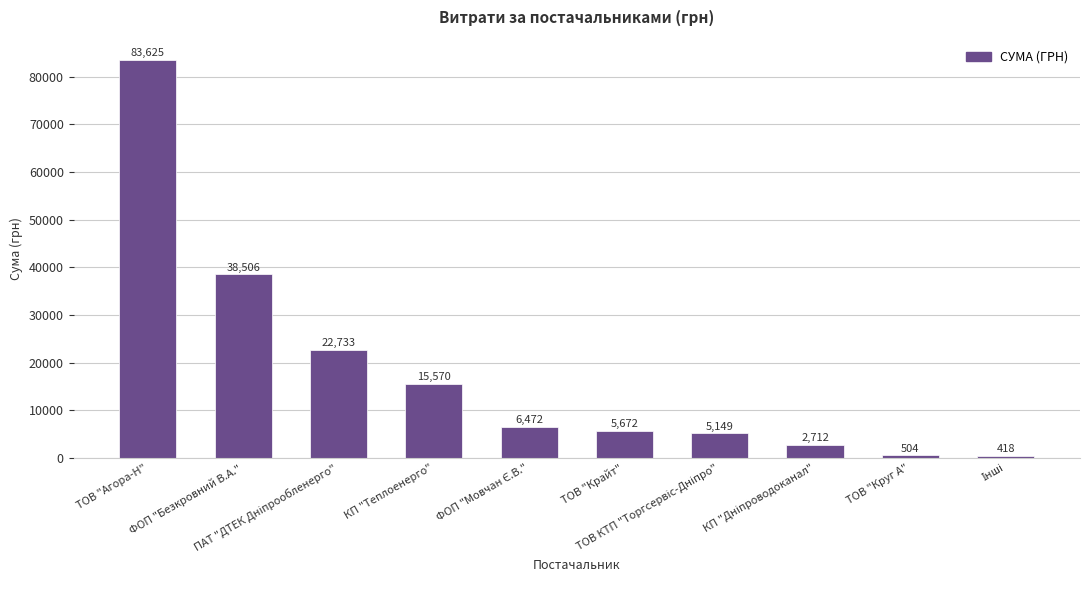

What is the change in value from ТОВ "Агора-Н" to КП "Теплоенерго"?

-68054.6